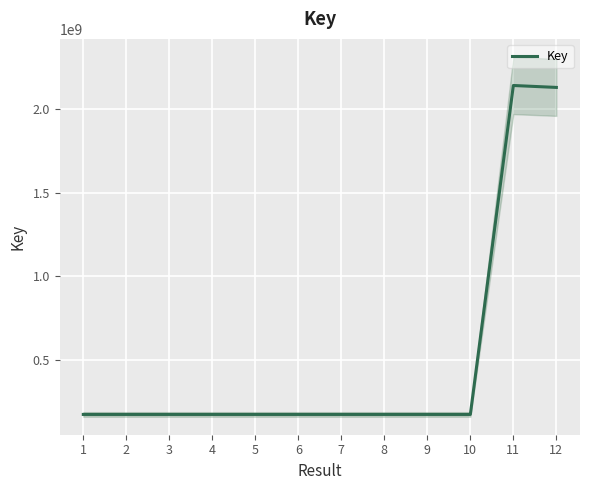

List the labels in order of value, largest first.

11, 12, 2, 7, 5, 8, 9, 10, 6, 4, 3, 1